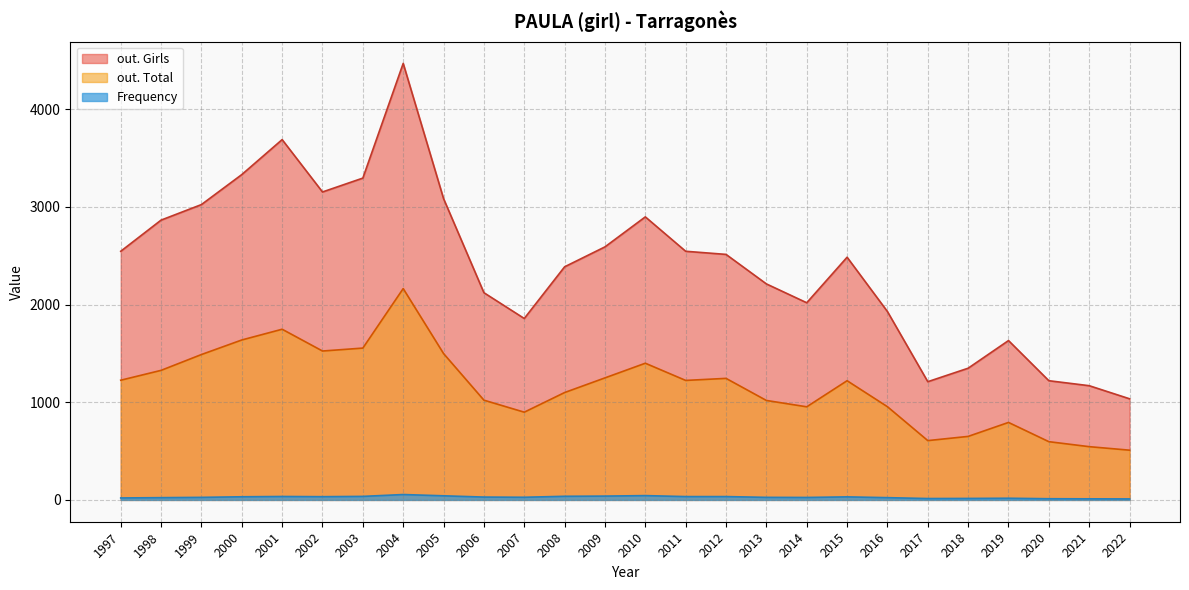

Which label corresponds to the largest value in the chart?

2004